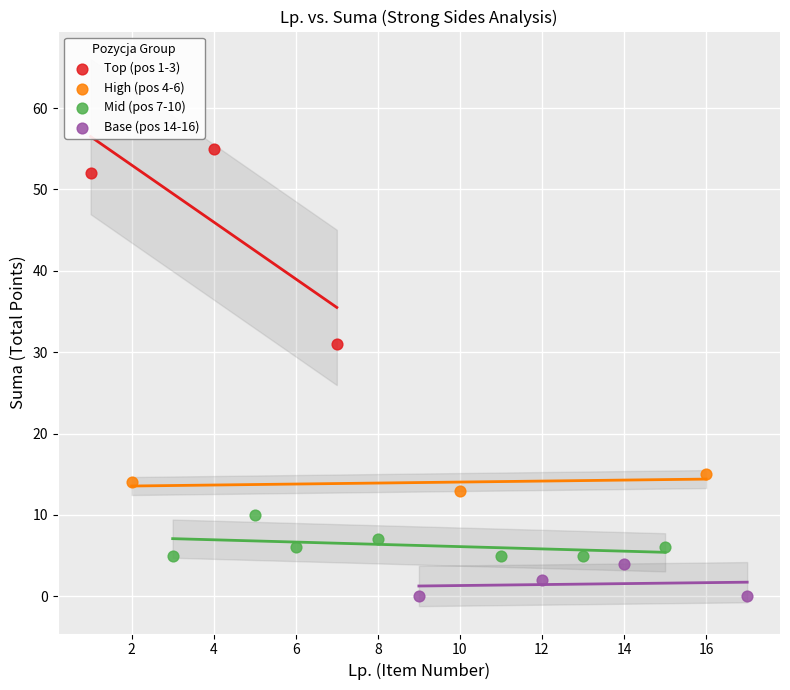

Which series reaches the minimum Y coordinate?

Base (pos 14-16)